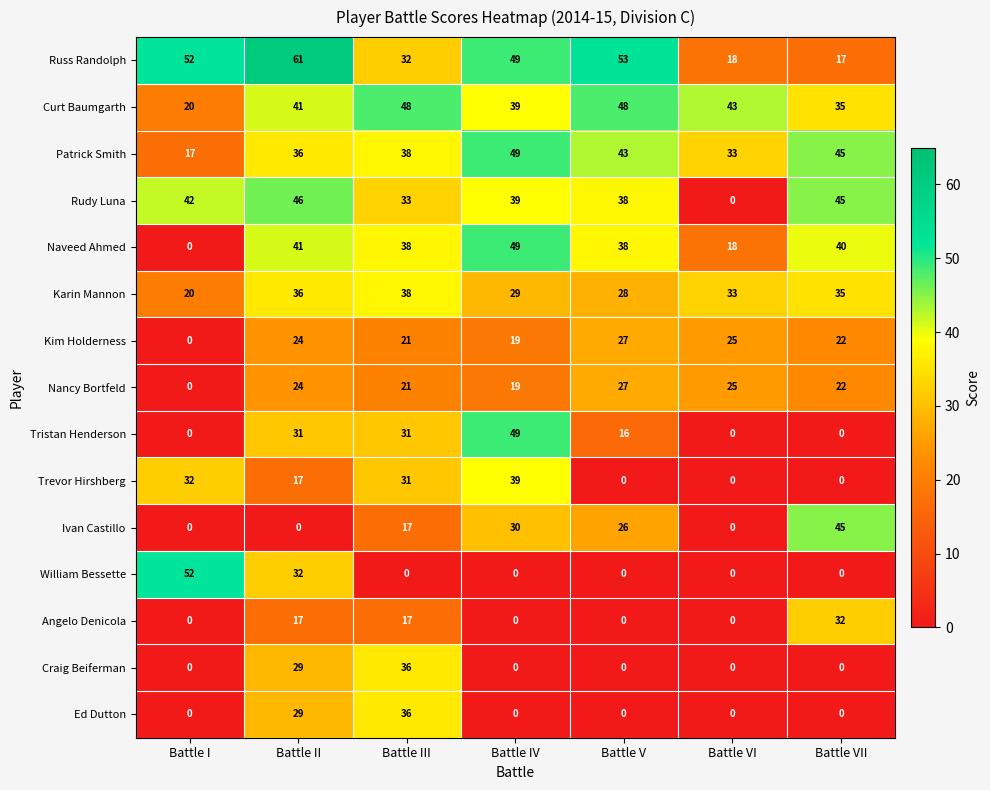

Count the number of data series in this chart.

15